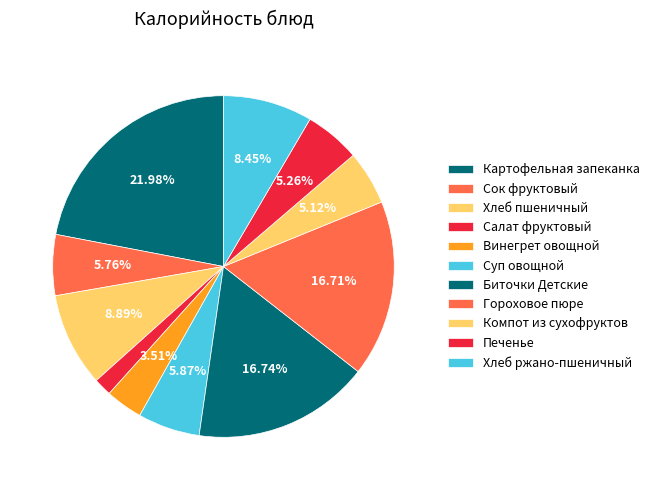

Combined, what portion of the pie is Хлеб ржано-пшеничный and Винегрет овощной?

12.0%